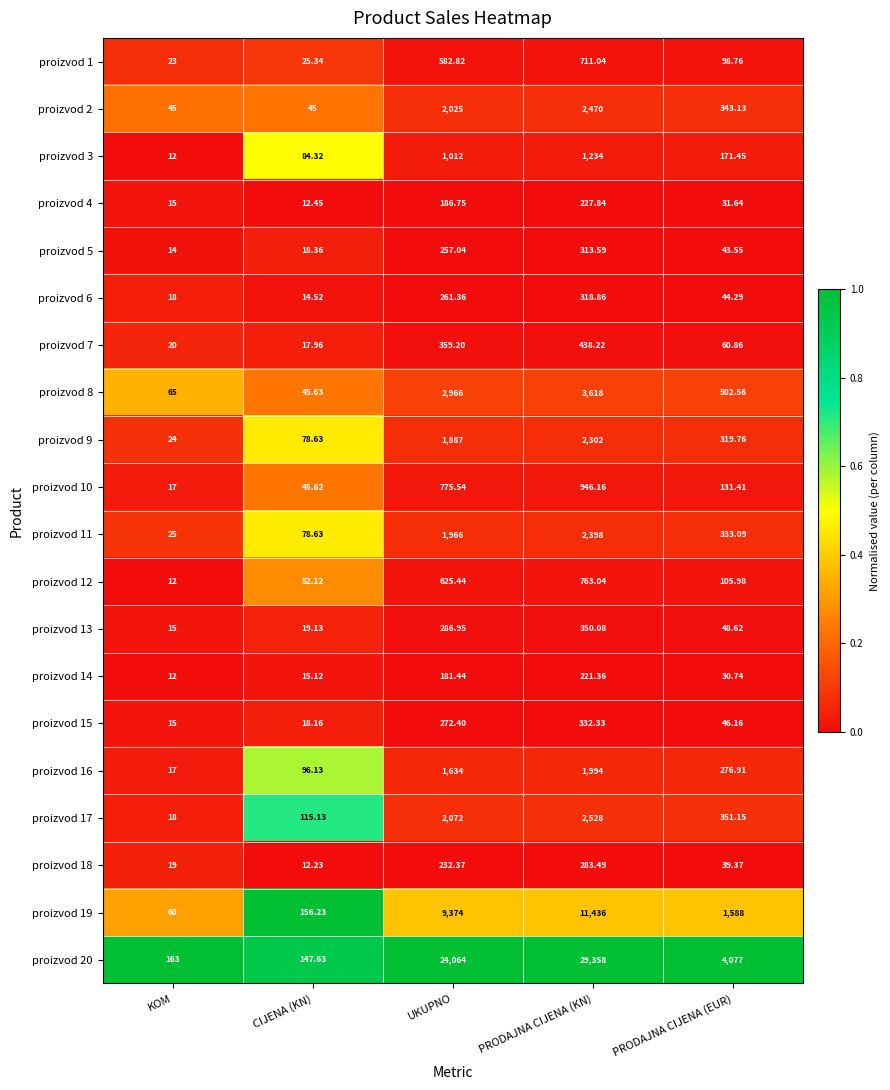

At which category is the sum across all series the highest?

PRODAJNA CIJENA (KN)